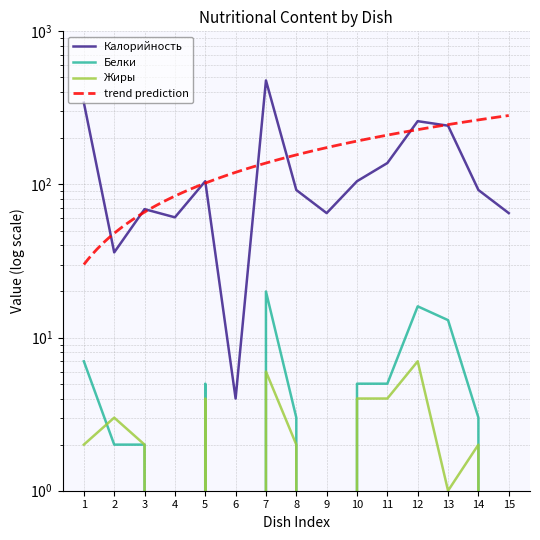

The Белки series shows -9 at 6. True or false?

False